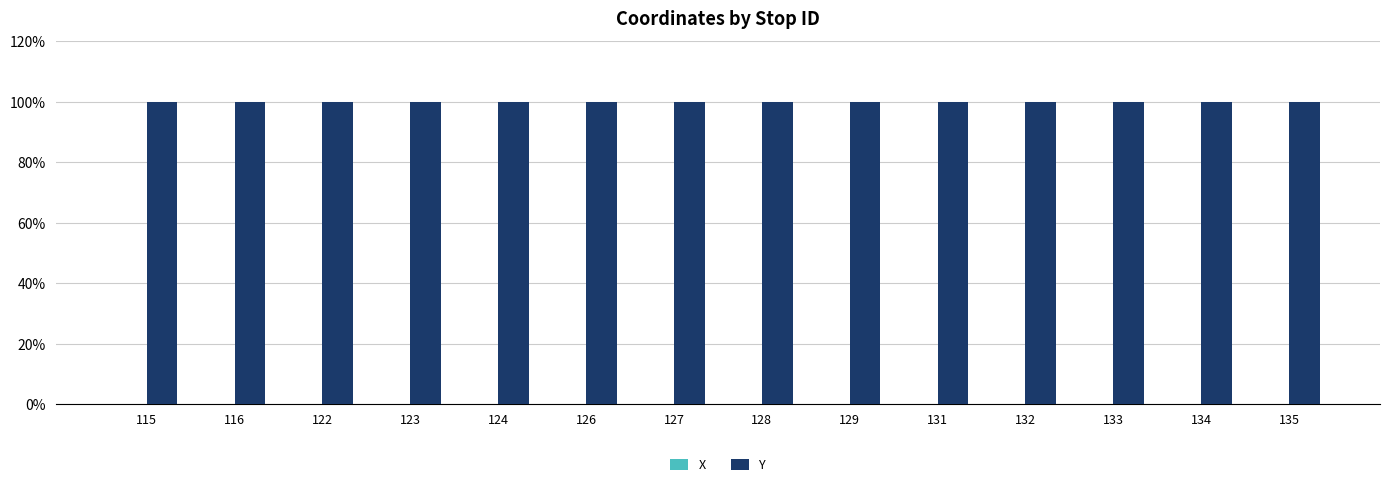

True or false: Y has a value of 100.0 at 128.

True